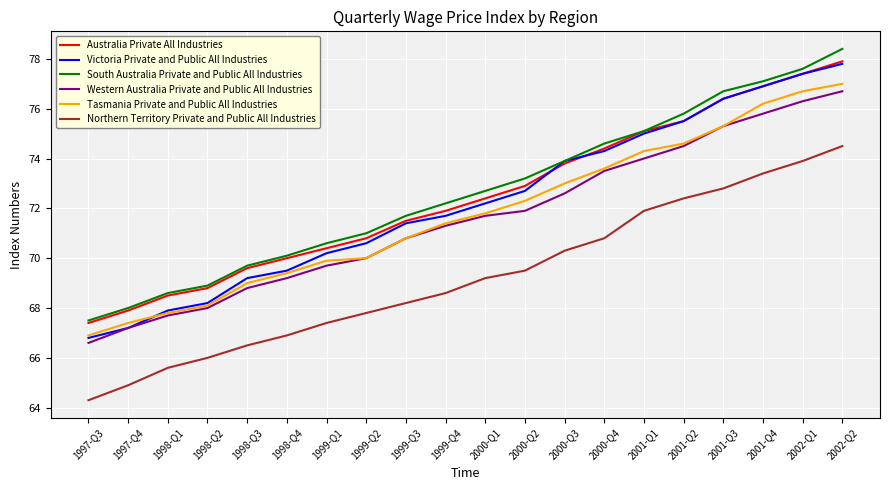

What are all the series names shown in the legend?

Australia Private All Industries, Victoria Private and Public All Industries, South Australia Private and Public All Industries, Western Australia Private and Public All Industries, Tasmania Private and Public All Industries, Northern Territory Private and Public All Industries